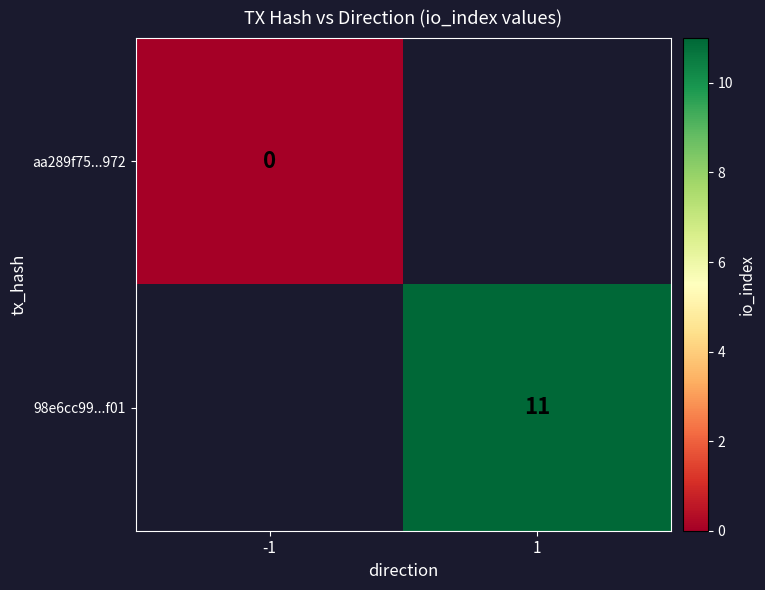

Is the value of aa289f75...972 at -1 greater than the value of 98e6cc99...f01 at 1?

No